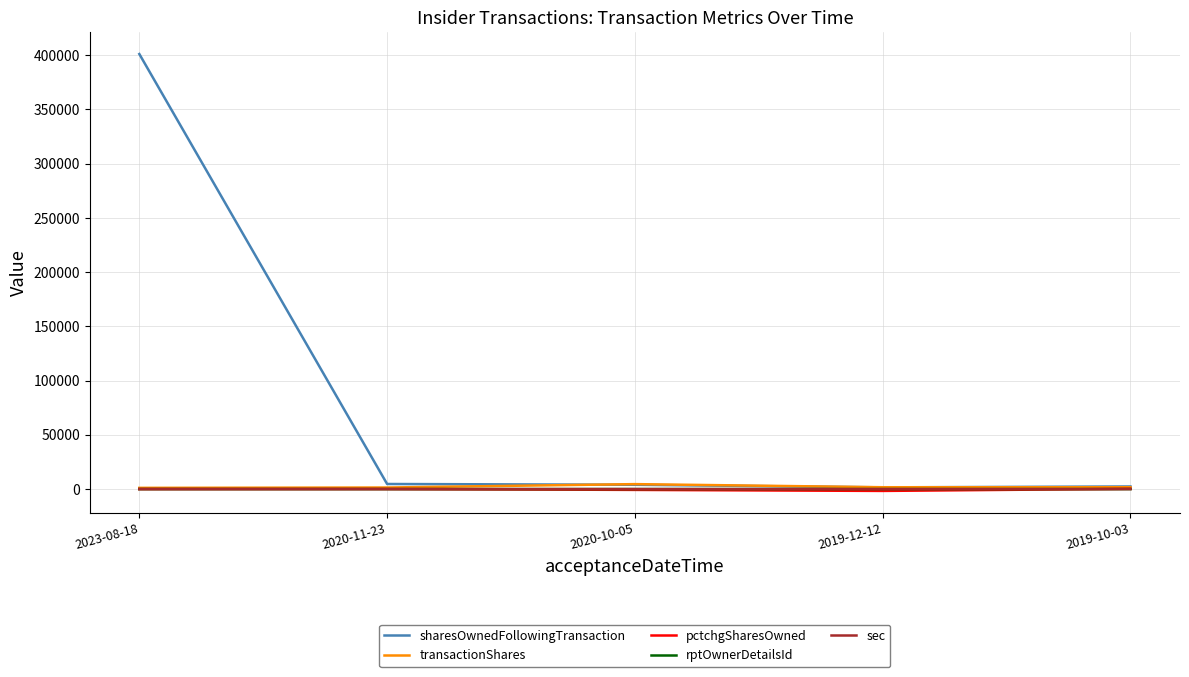

True or false: sec has a value of 13 at 2020-11-23.

True